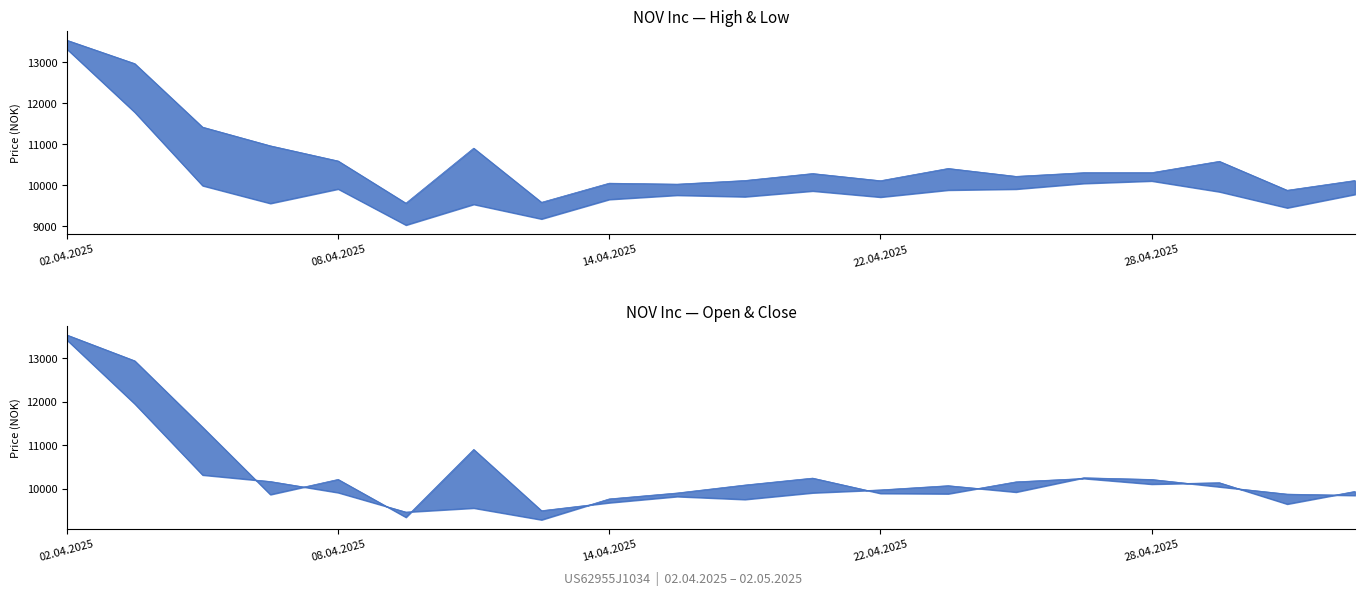

At which label does Low first exceed 9843?

02.04.2025